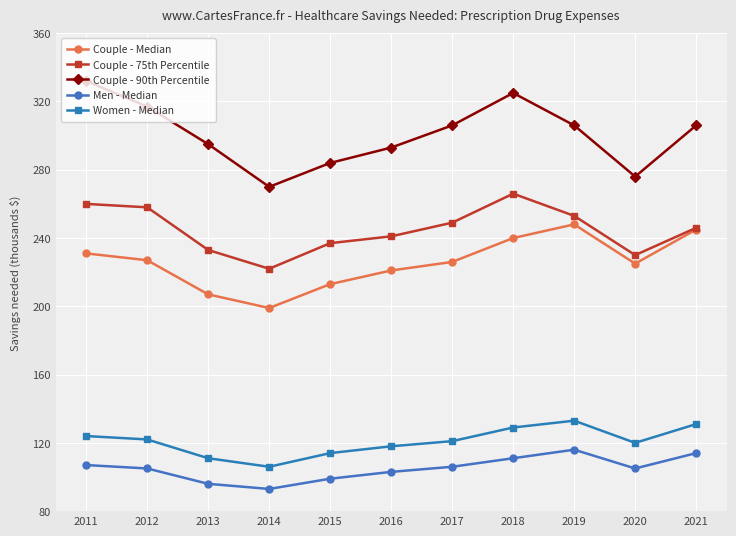

True or false: Couple - Median and Couple - 90th Percentile cross at least once.

False